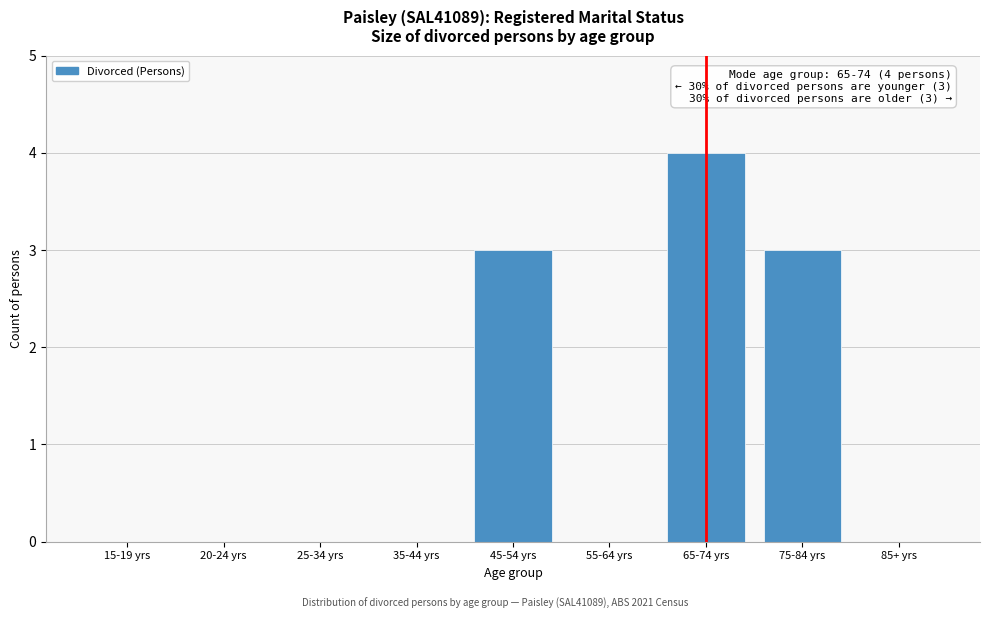

Reading left to right, extract all data points from this chart.

15-19 yrs=0	20-24 yrs=0	25-34 yrs=0	35-44 yrs=0	45-54 yrs=3	55-64 yrs=0	65-74 yrs=4	75-84 yrs=3	85+ yrs=0